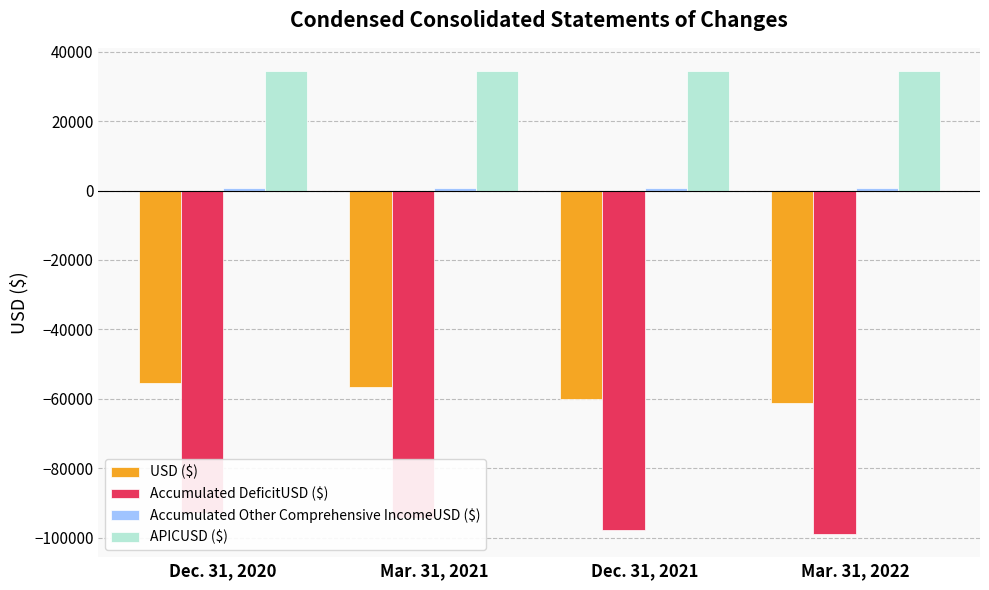

What are all the series names shown in the legend?

USD ($), Accumulated DeficitUSD ($), Accumulated Other Comprehensive IncomeUSD ($), APICUSD ($)